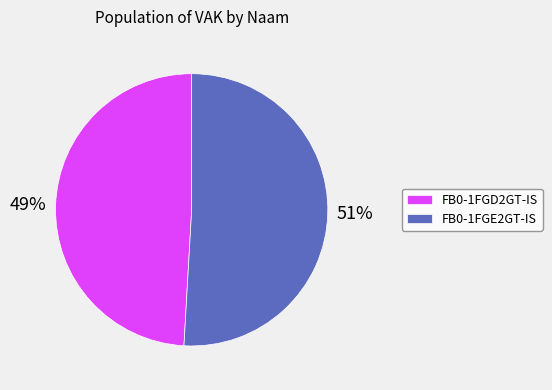

To the nearest percent, what portion does FB0-1FGD2GT-IS represent?

49%